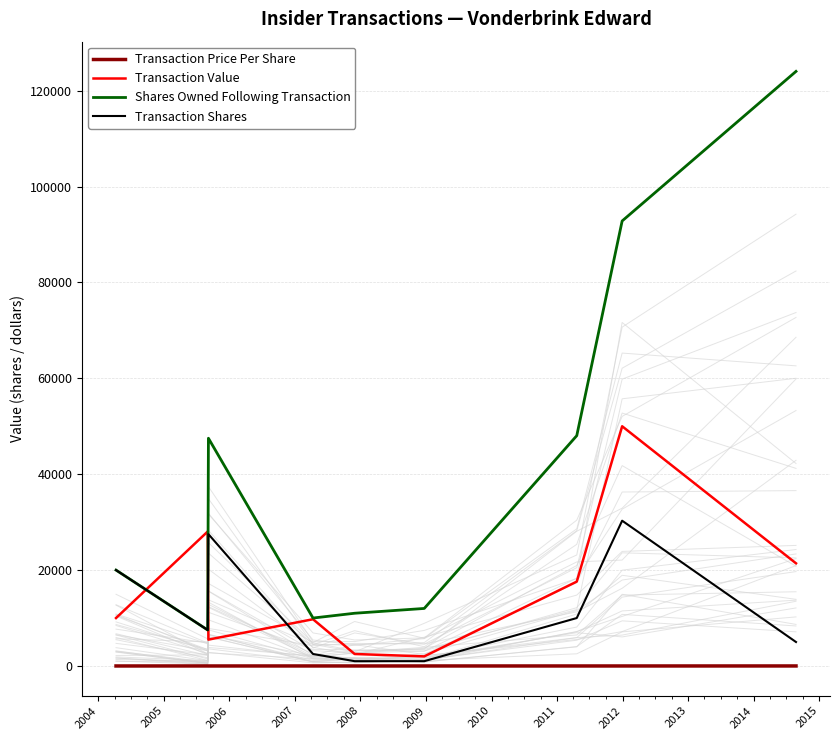

True or false: Shares Owned Following Transaction and Transaction Shares cross at least once.

False